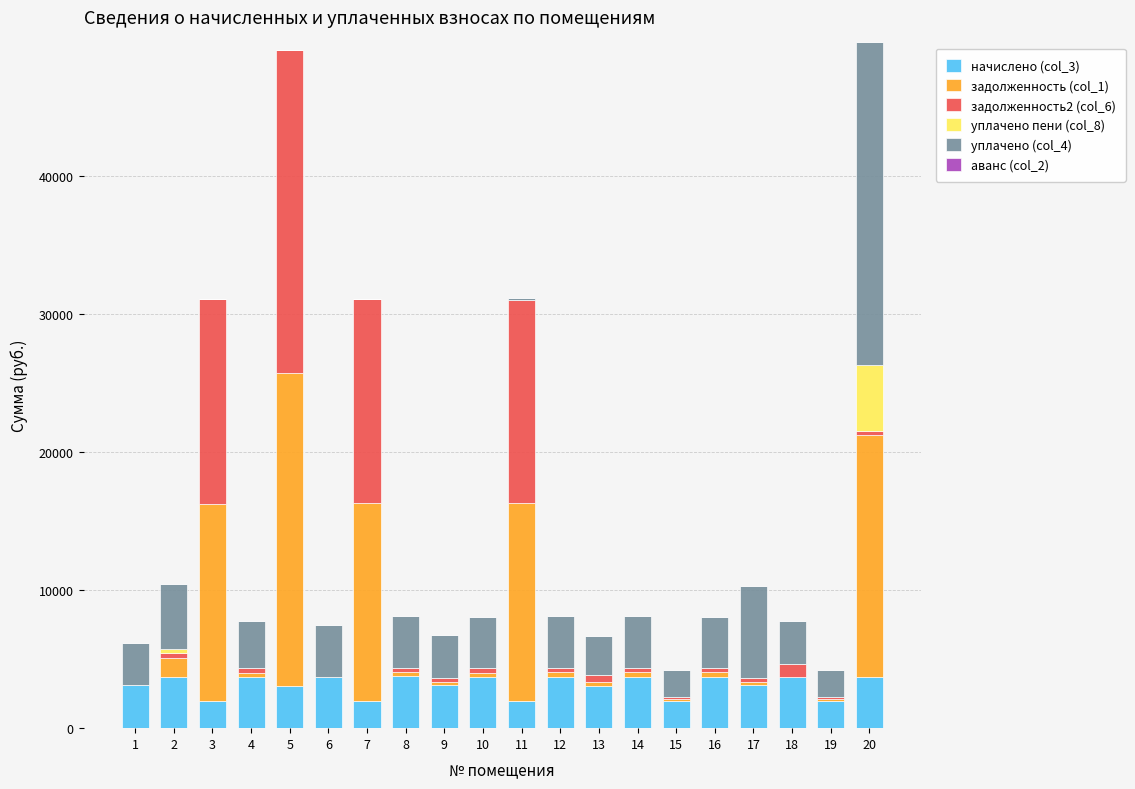

What is the maximum value for начислено (col_3)?

3748.0